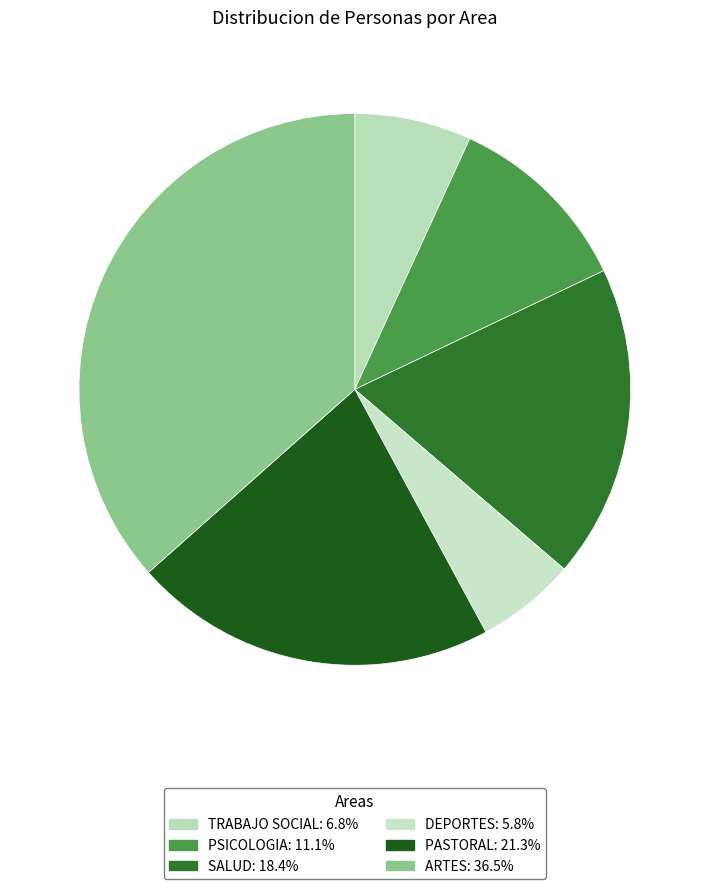

Which slice is the smallest?

DEPORTES